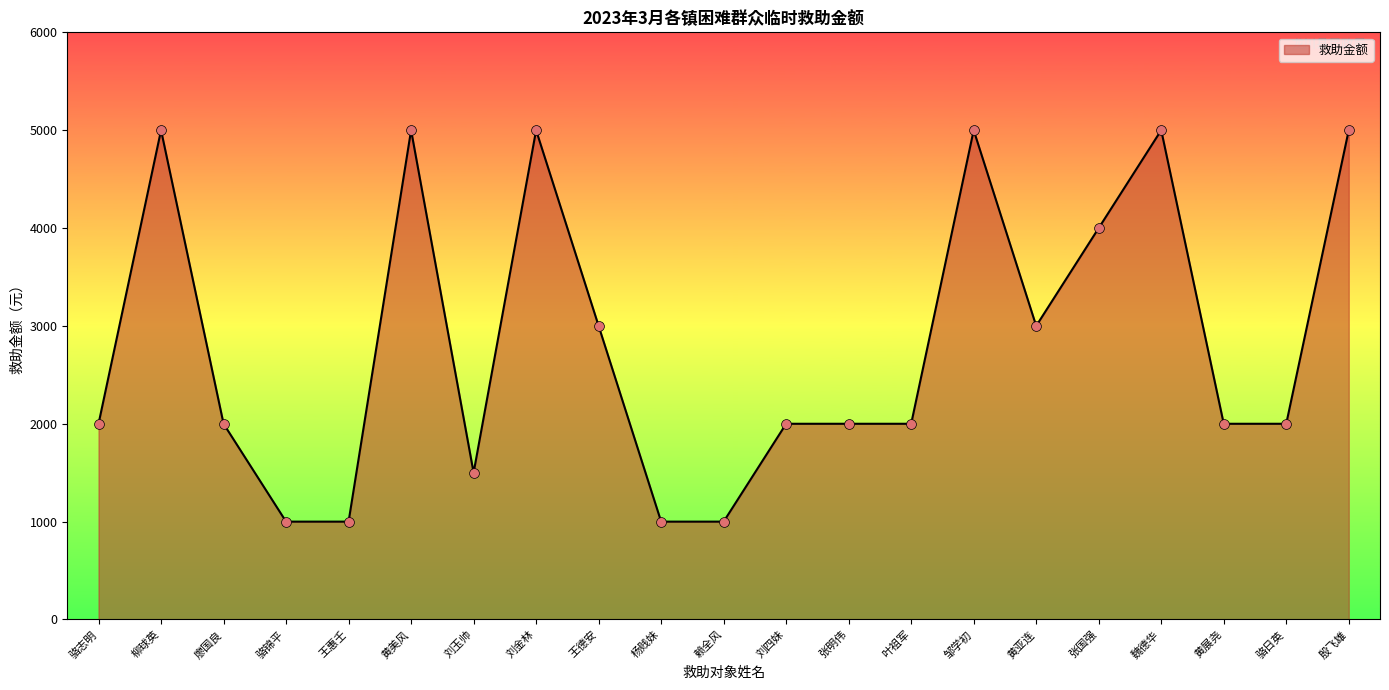

Which has a higher value, 刘玉帅 or 张明伟?

张明伟